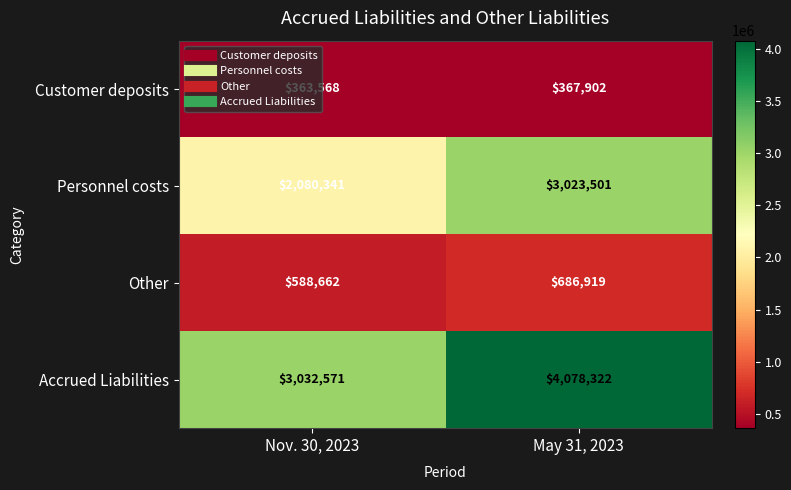

Rank the categories by Customer deposits value from lowest to highest.

Nov. 30, 2023, May 31, 2023